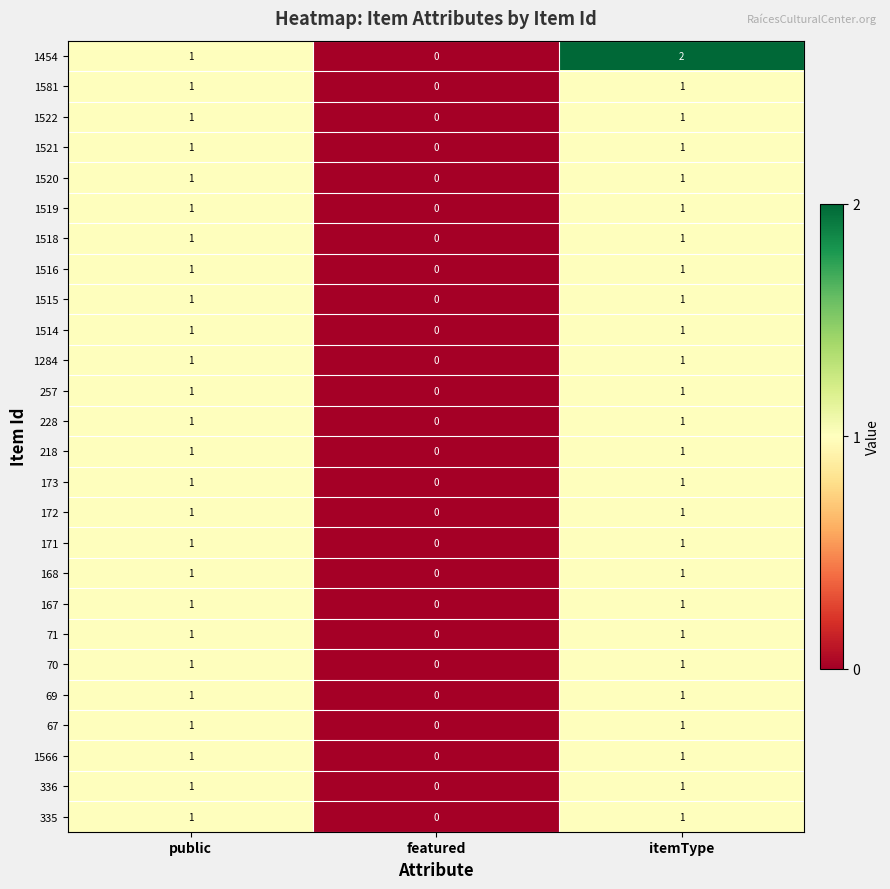

At which category is the sum across all series the highest?

itemType